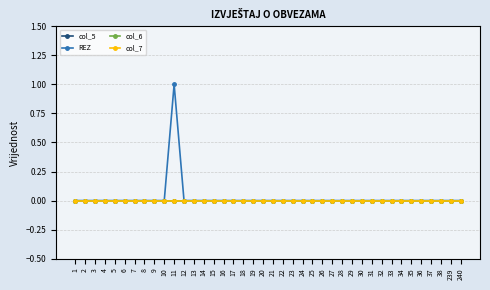

True or false: col_7 and col_6 intersect in this chart.

False